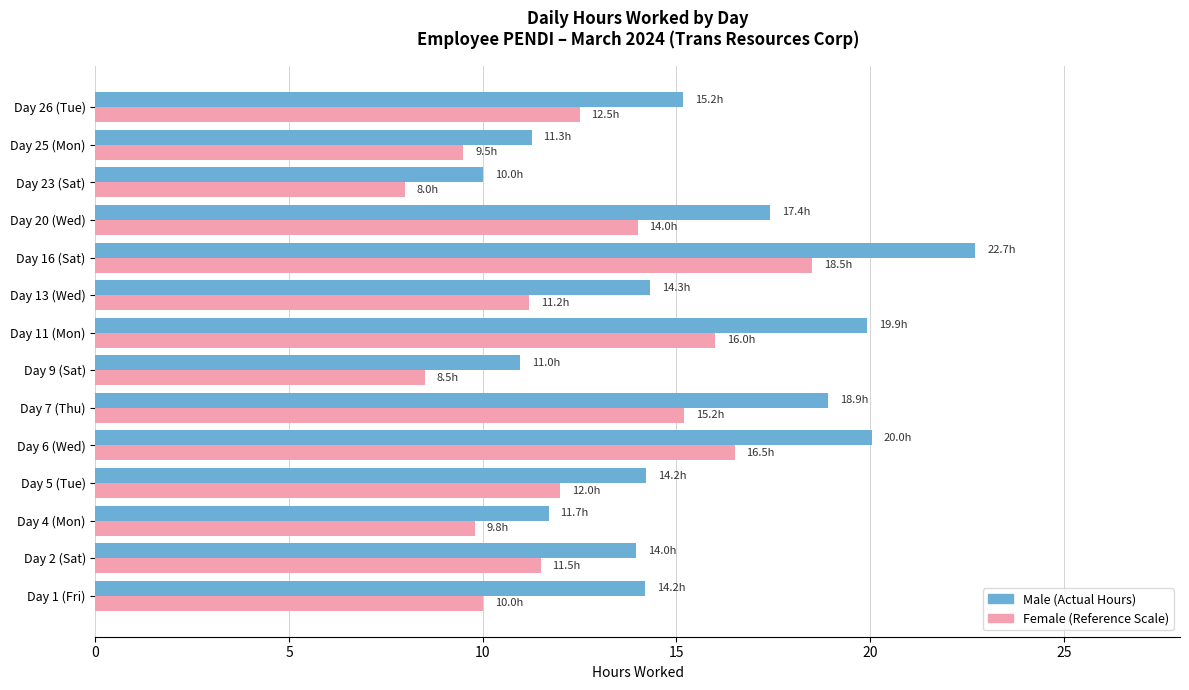

What is the difference between the highest and lowest values at Day 23 (Sat)?

2.0